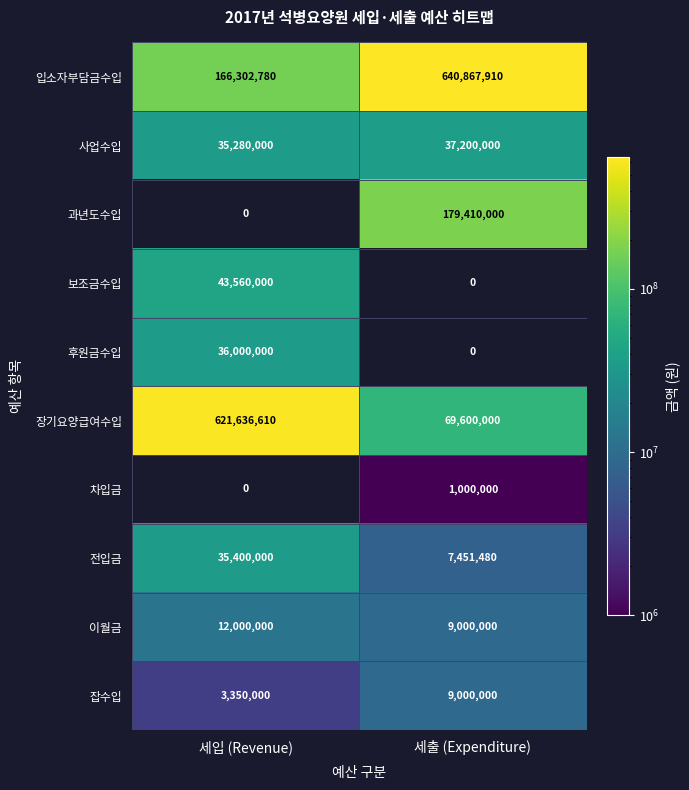

At how many categories does at least one series exceed 195956248?

2